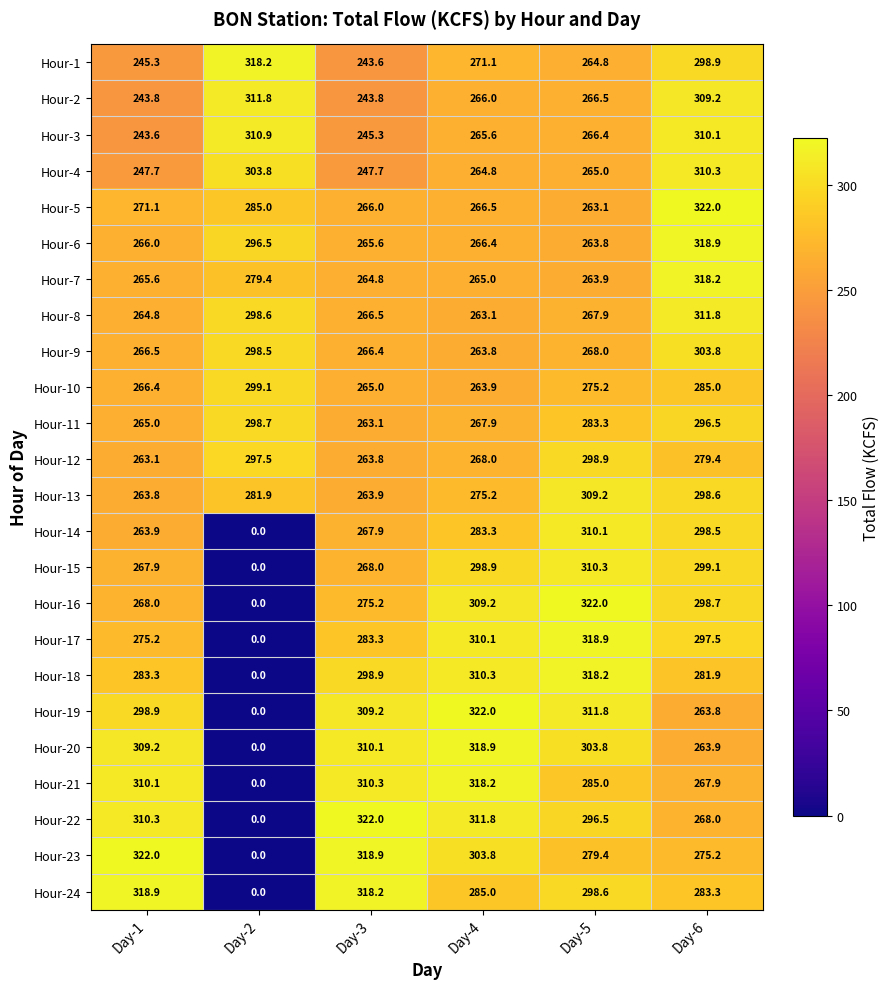

Count the number of categories in the chart.

6